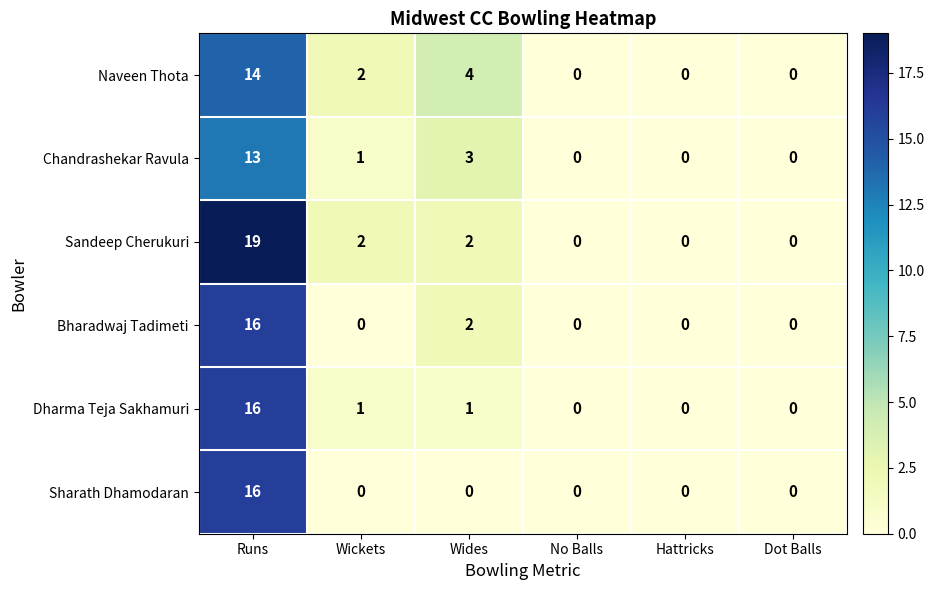

How many data points in Sharath Dhamodaran are above 0?

1